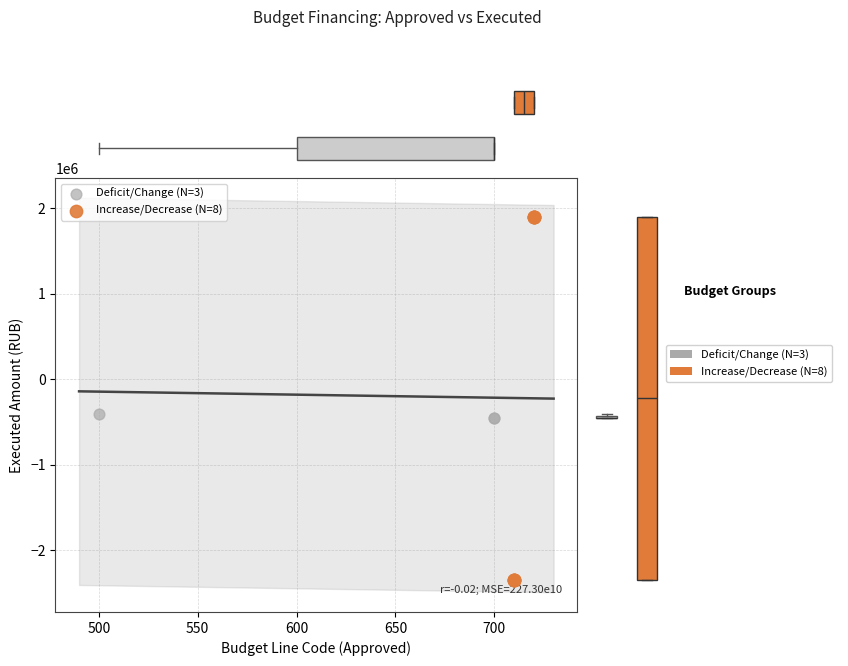

What are all the series names shown in the legend?

Deficit/Change (N=3), Increase/Decrease (N=8)